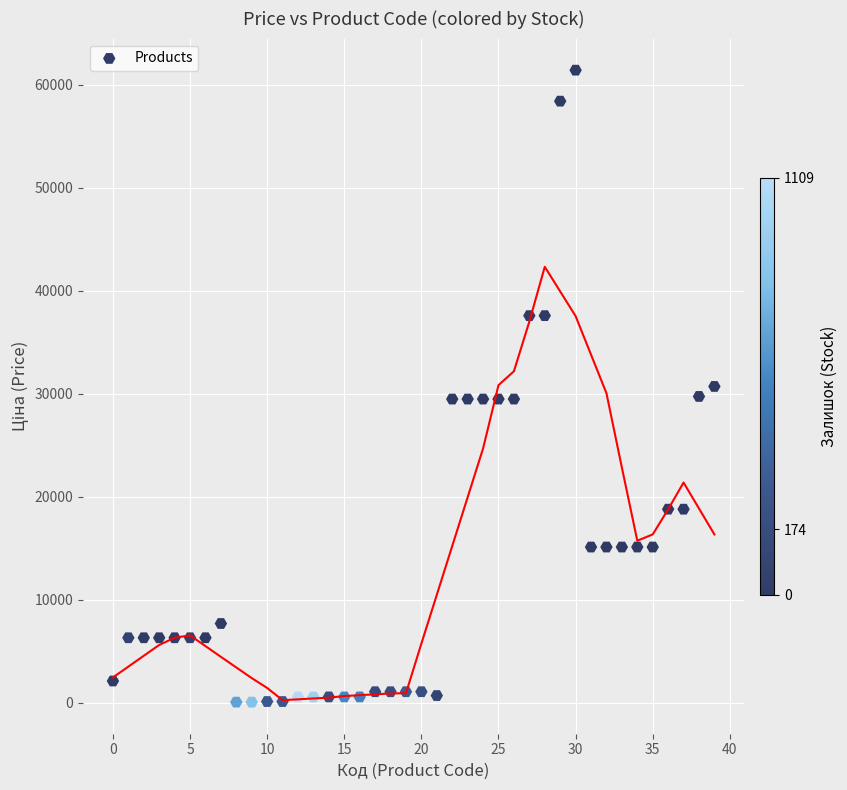

What is the range of Y values (max minus min)?

61377.2